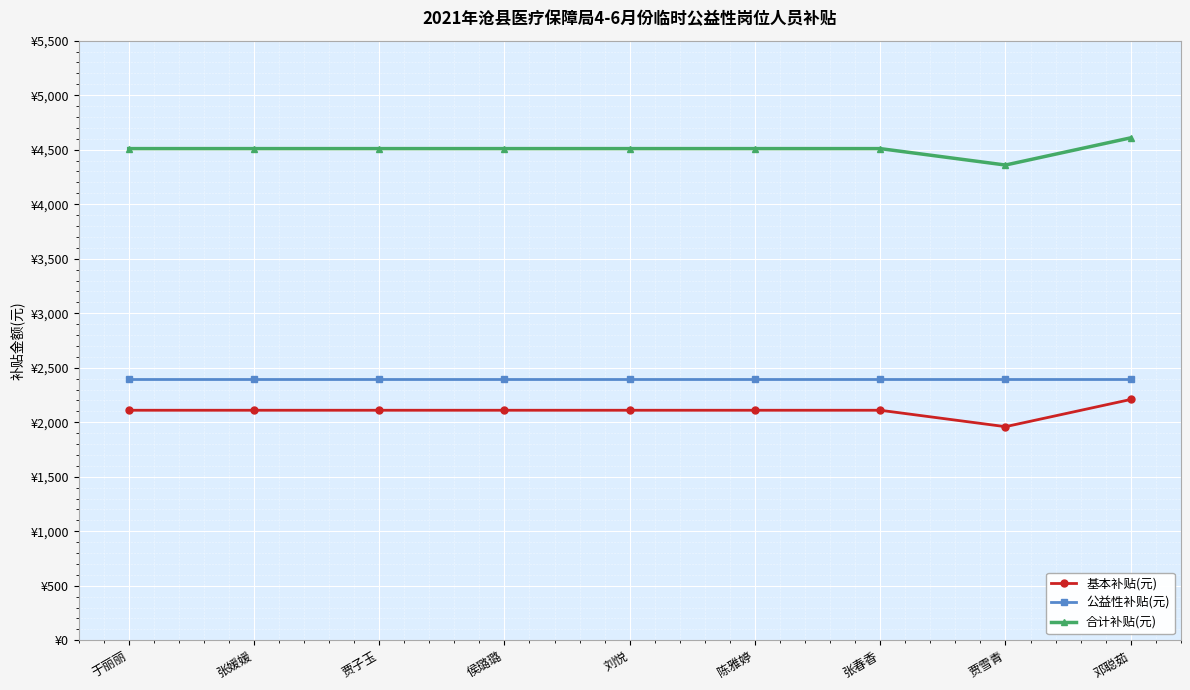

What is the spread (max minus min) of values at 张媛媛?

2400.0